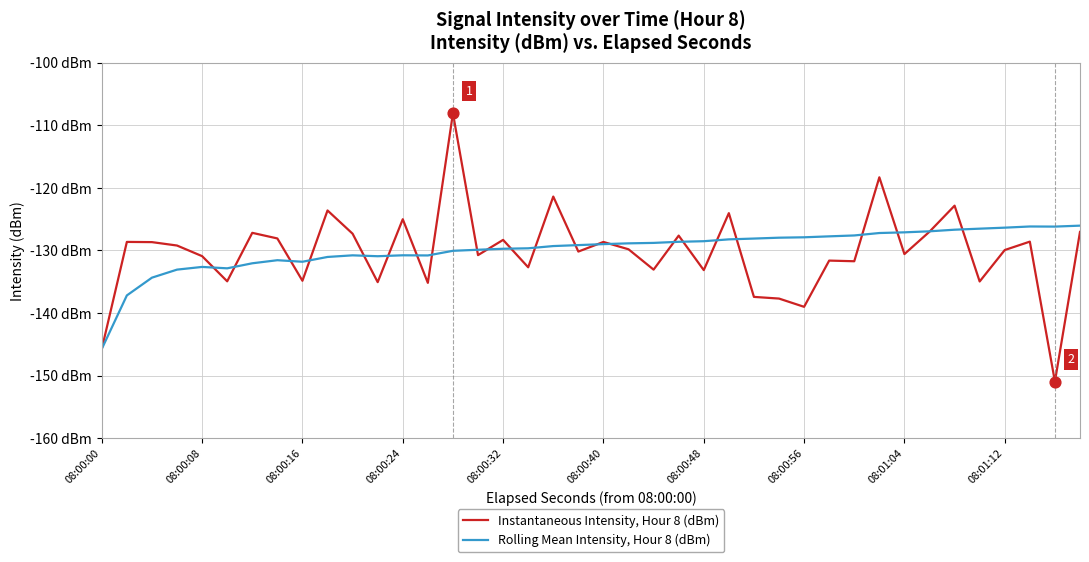

Does the chart have visible grid lines?

Yes